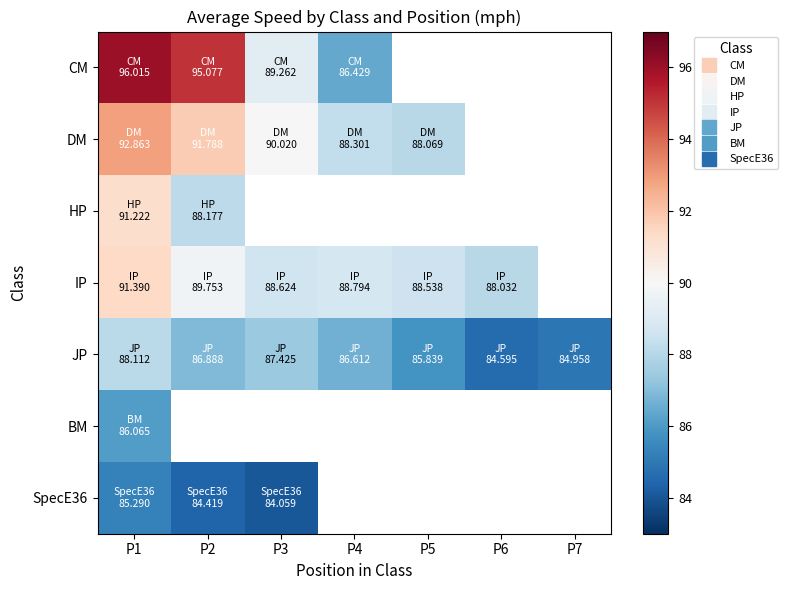

What value does the CM series have at P2?

95.1